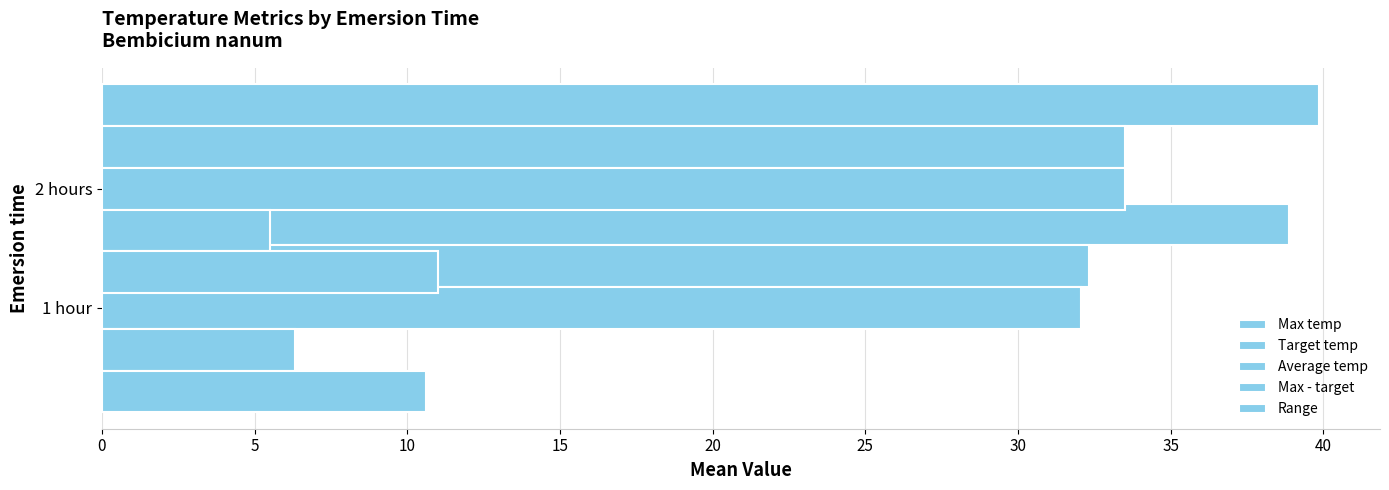

Which series has the largest total across all categories?

Max temp